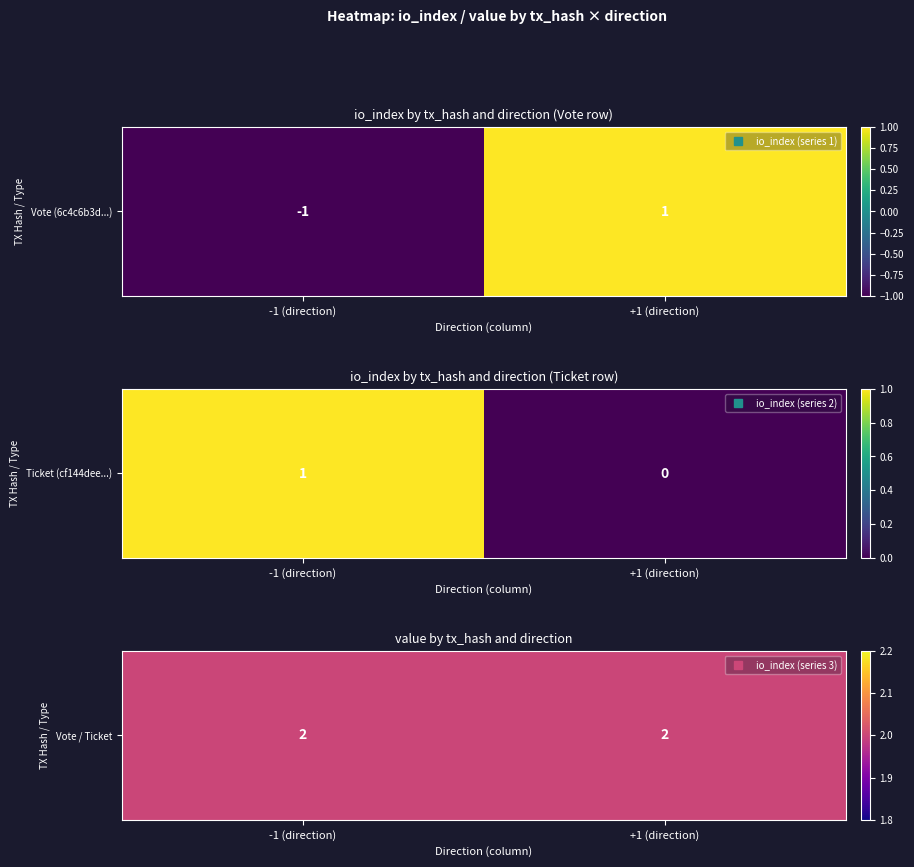

Which label corresponds to the largest value in the chart?

1